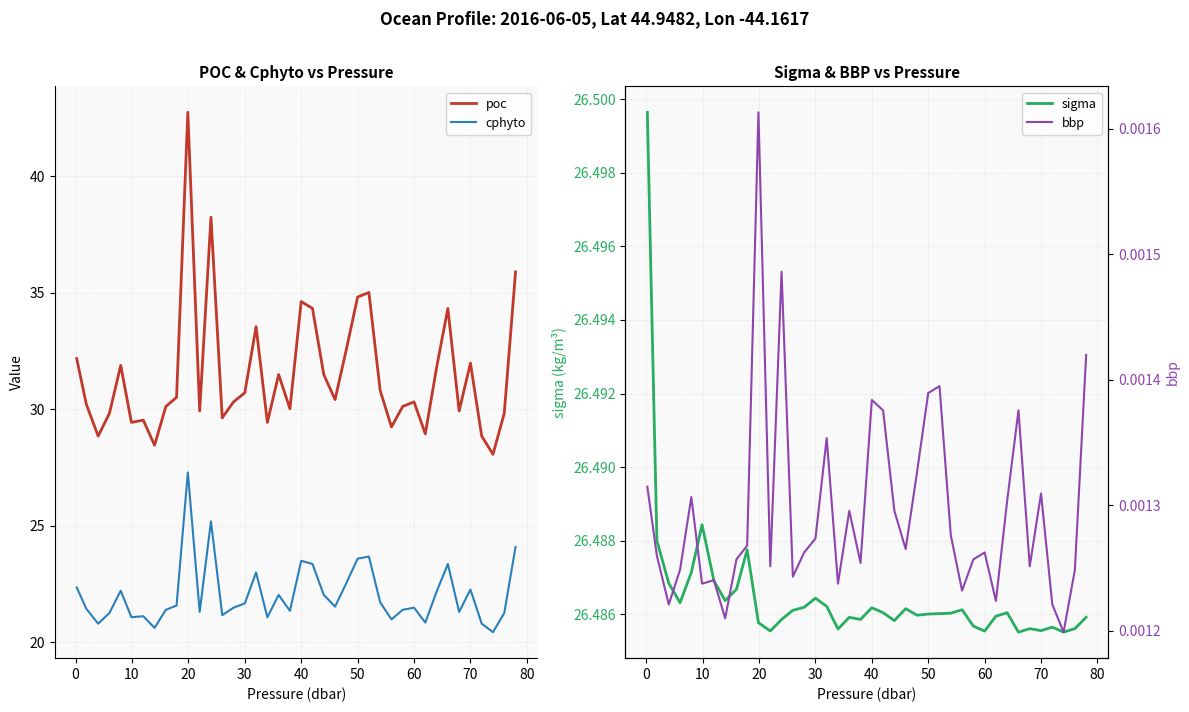

True or false: sigma and poc intersect in this chart.

False